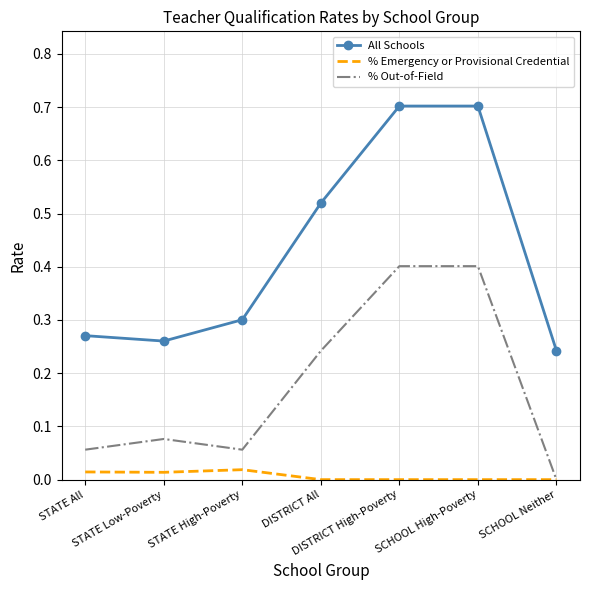

What is the average value of the All Schools series?

0.4